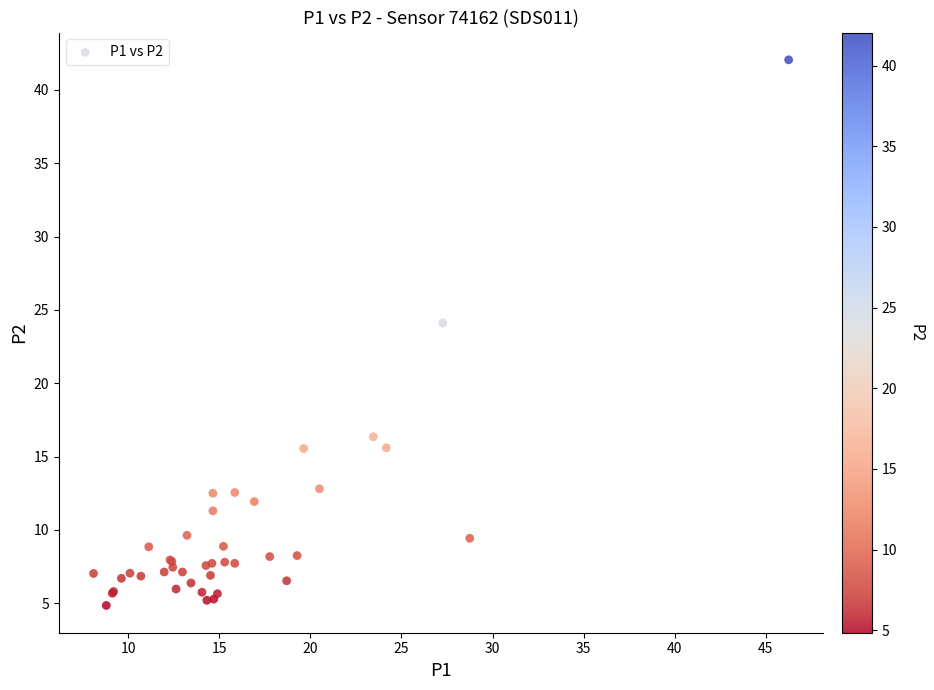

What Y value in the scatter plot is closest to 23?

24.1